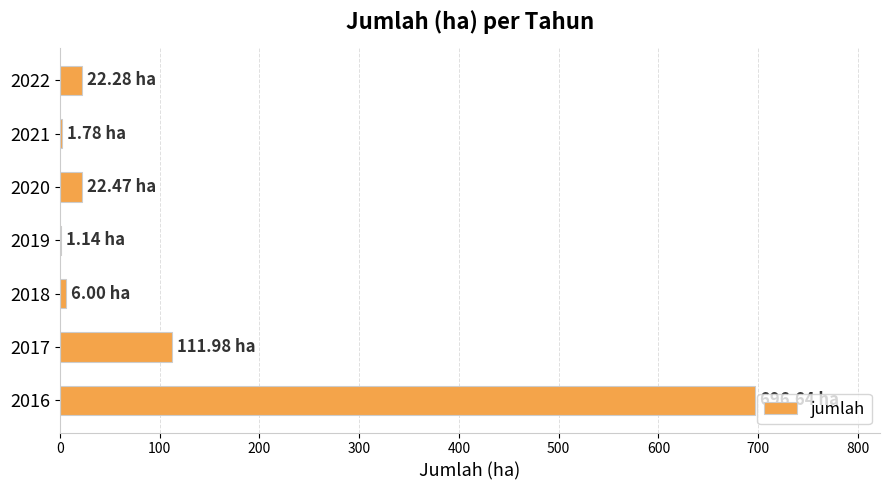

What is the change in value from 2016 to 2022?

-674.4